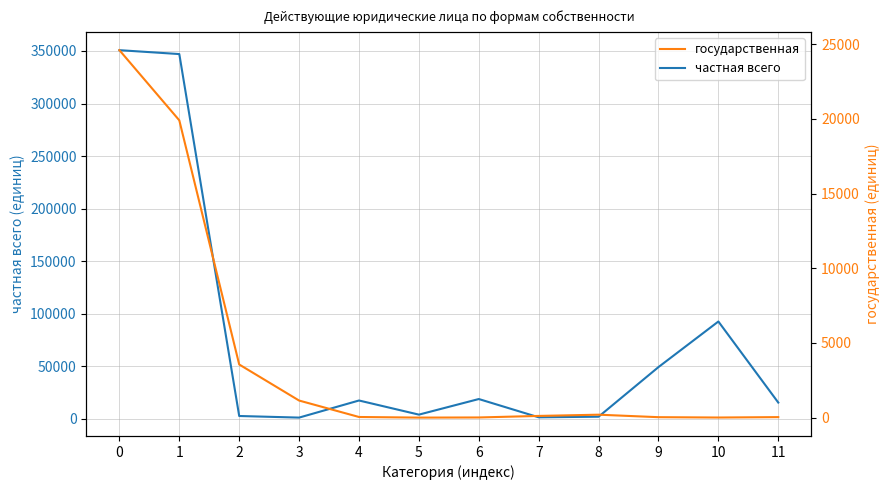

Which label corresponds to the smallest value in the chart?

5